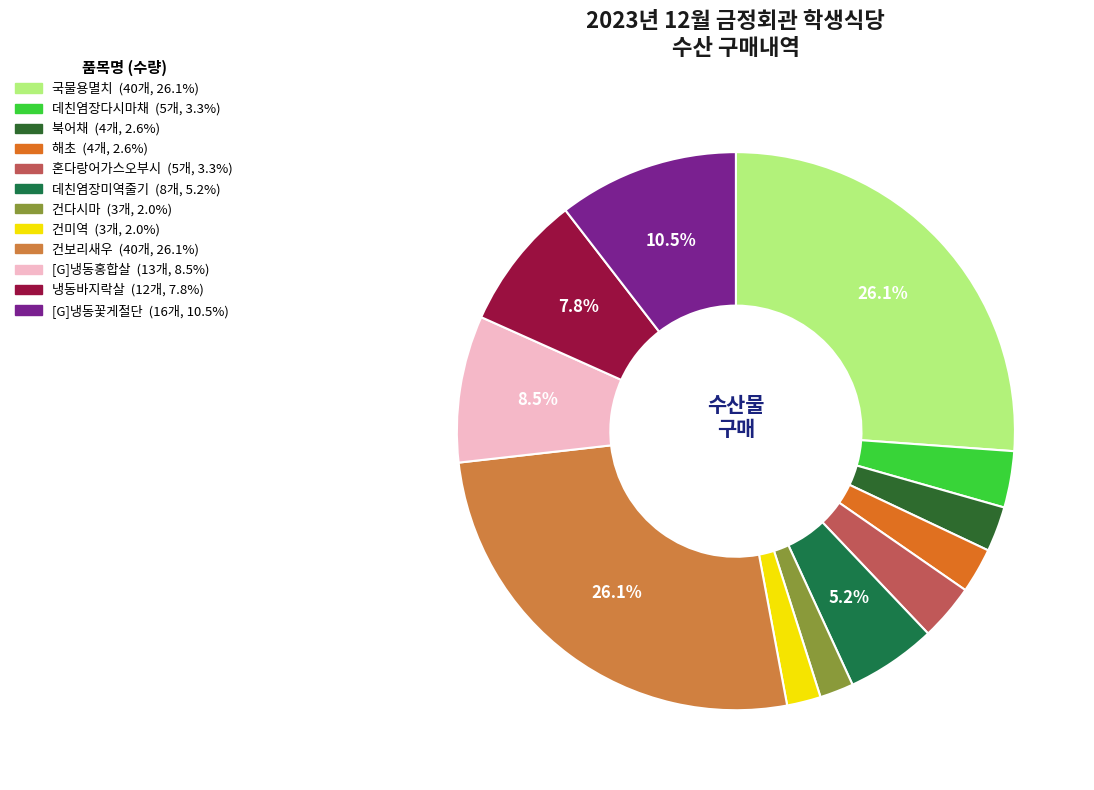

Between 건보리새우 and 데친염장다시마채, which is larger?

건보리새우